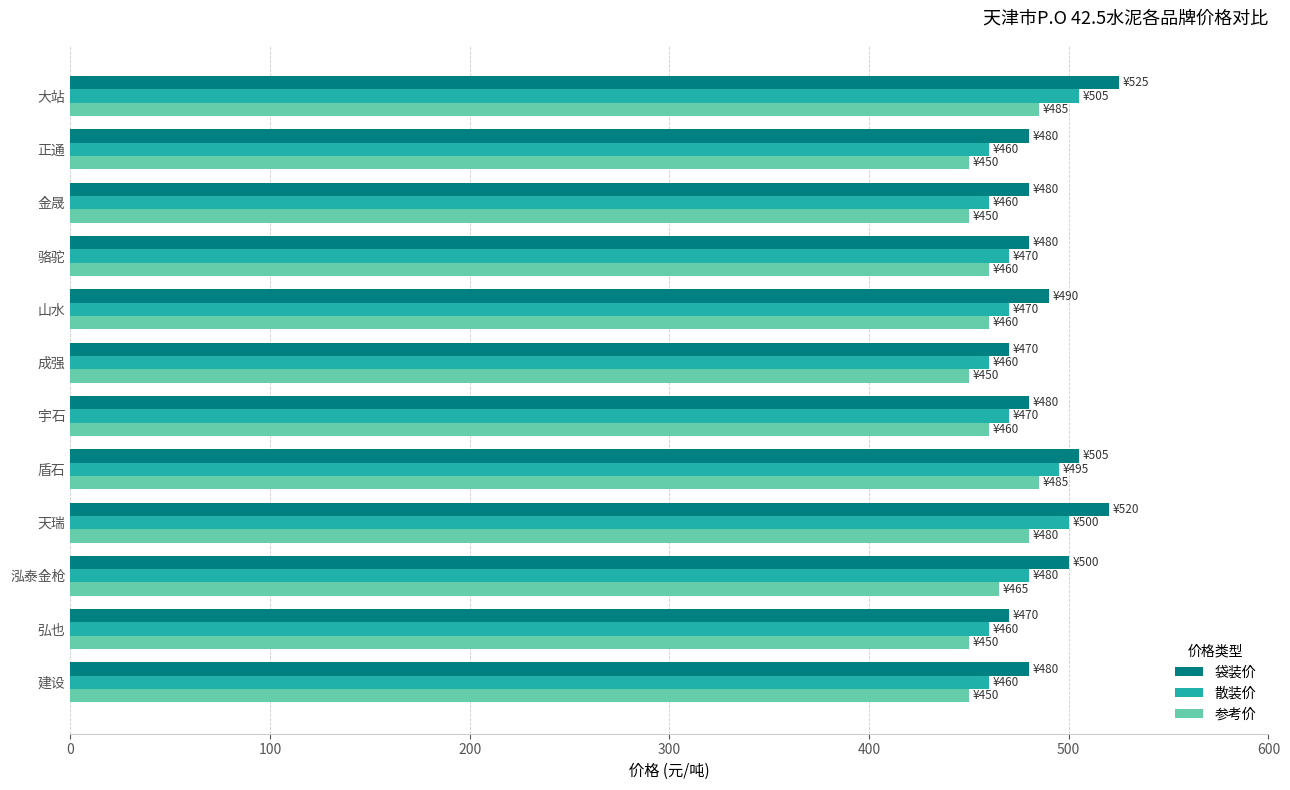

What is the spread (max minus min) of values at 天瑞?

40